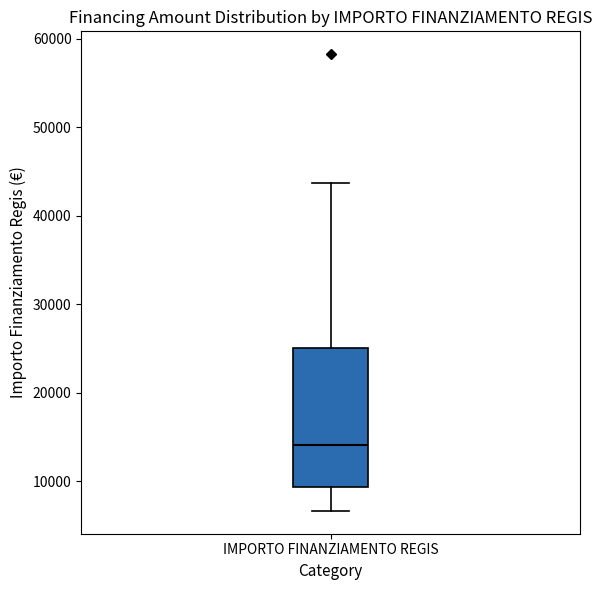

Transcribe this box plot: give where the median line is, the range the box spans, and where the two whiskers end, as read against the y-axis. The values are not printed on the chart, so give them approximately, as read against the axis.

median 14000, box 9000 to 25000, whiskers 7000 to 44000